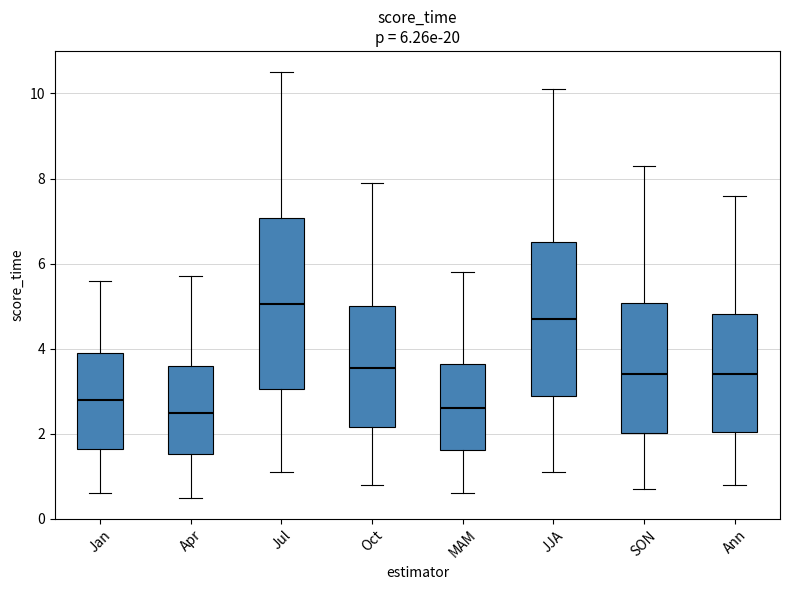

Which box is the tallest, from its lower edge to its upper edge?

Jul